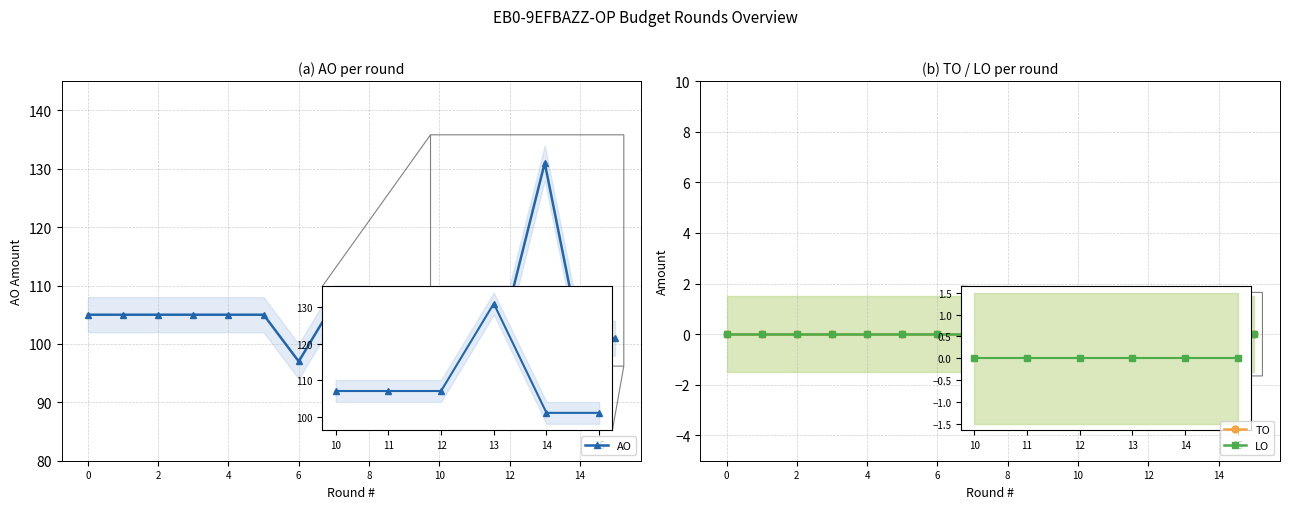

Which series has the widest spread of values?

AO